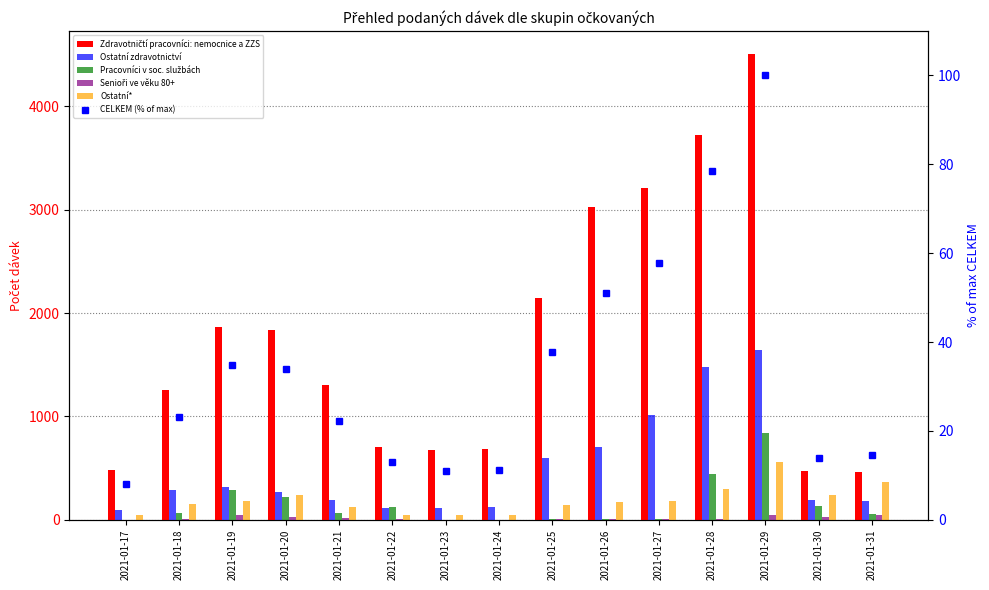

What is the value of the CELKEM (% of max) bar at the 13th from the left?

100.0